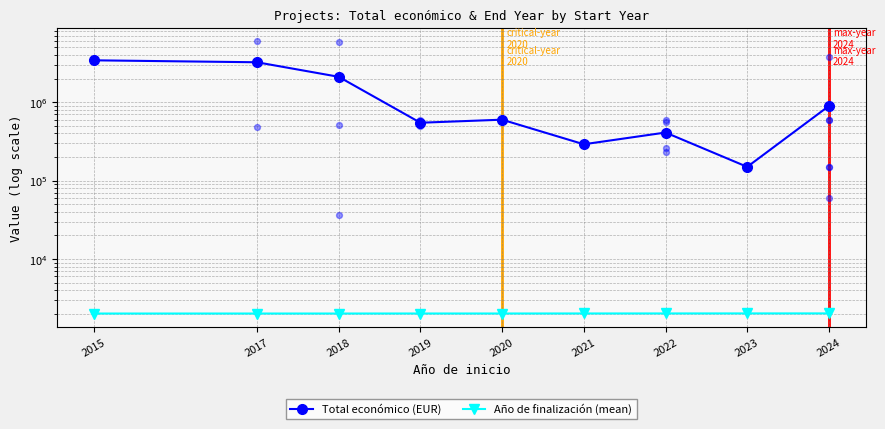

Which series has the widest spread of Y values?

Total económico (EUR)